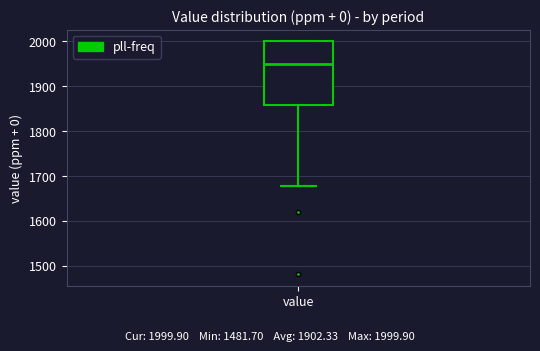

Transcribe this box plot: give where the median line is, the range the box spans, and where the two whiskers end, as read against the y-axis. The values are not printed on the chart, so give them approximately, as read against the axis.

median 1950, box 1860 to 2000, whiskers 1680 to 2000